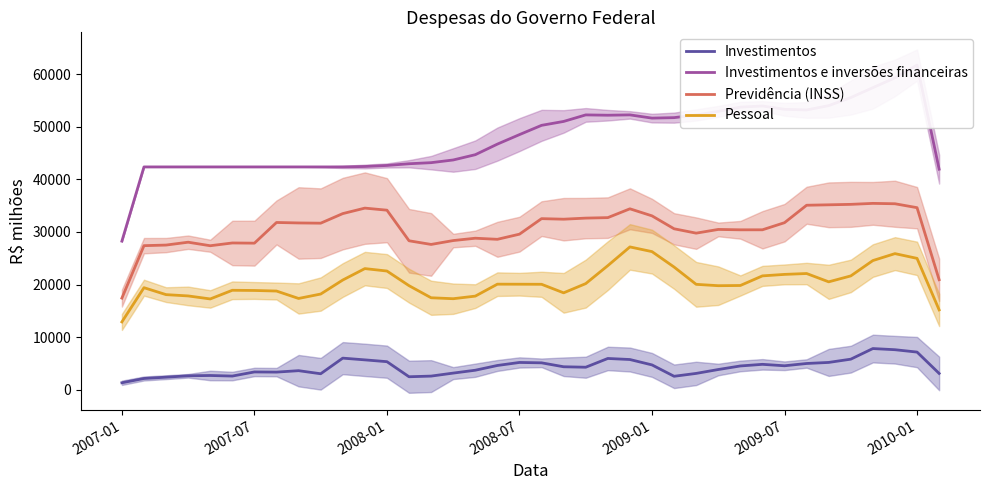

What is the approximate value of Previdência (INSS) at 11?

34535.4